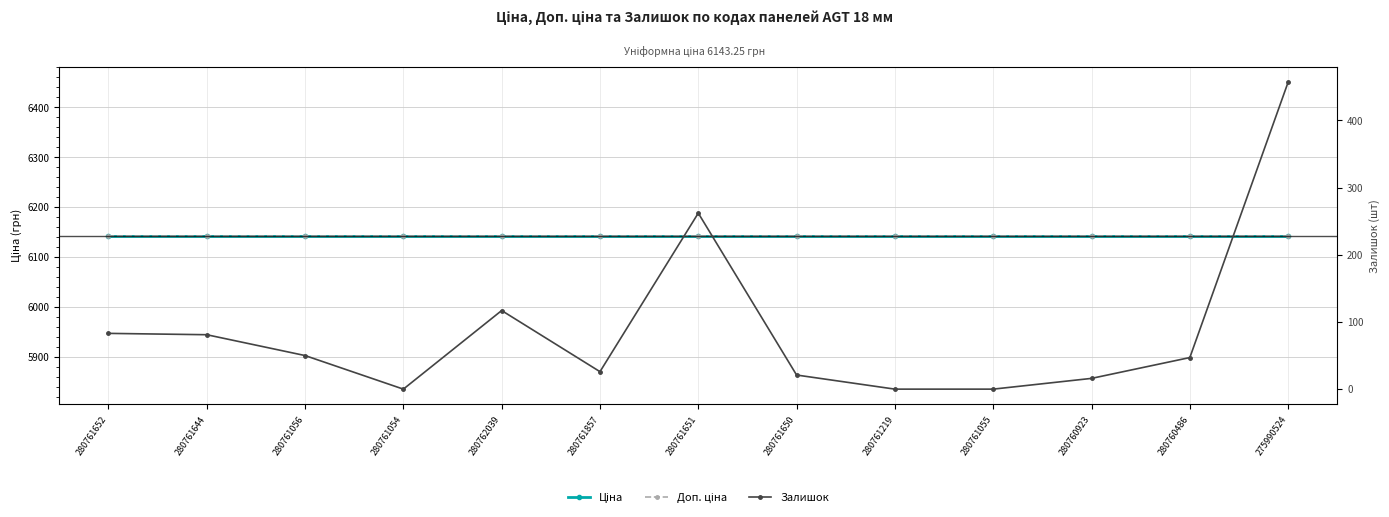

Where is Ціна nearest to the value 6143?

280761652